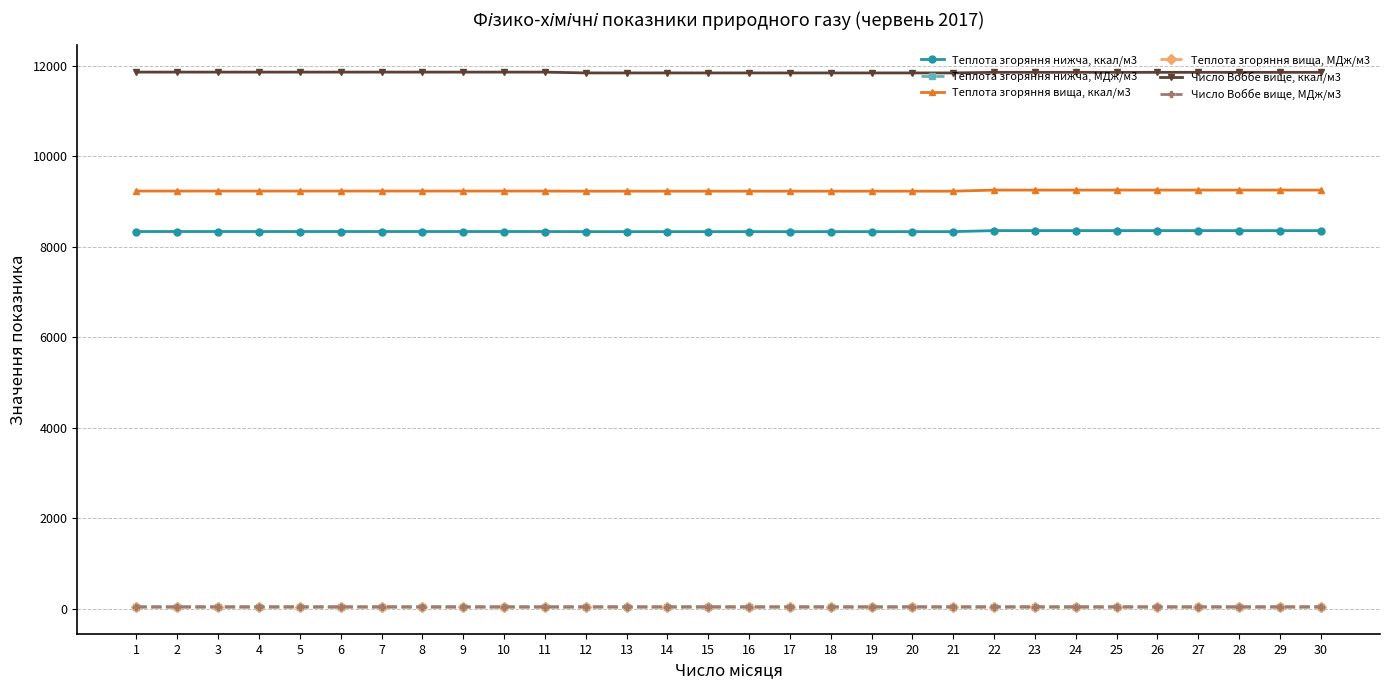

Which series has the largest total across all categories?

Число Воббе вище, ккал/м3